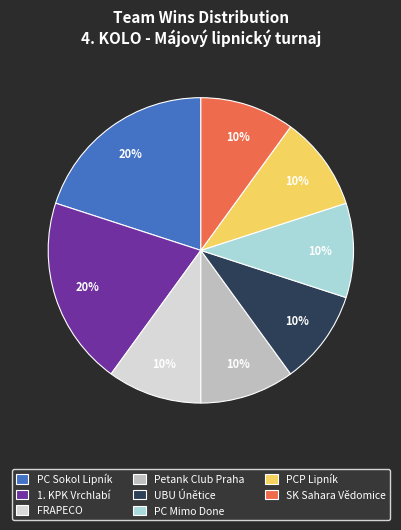

Count the number of slices in the pie.

8